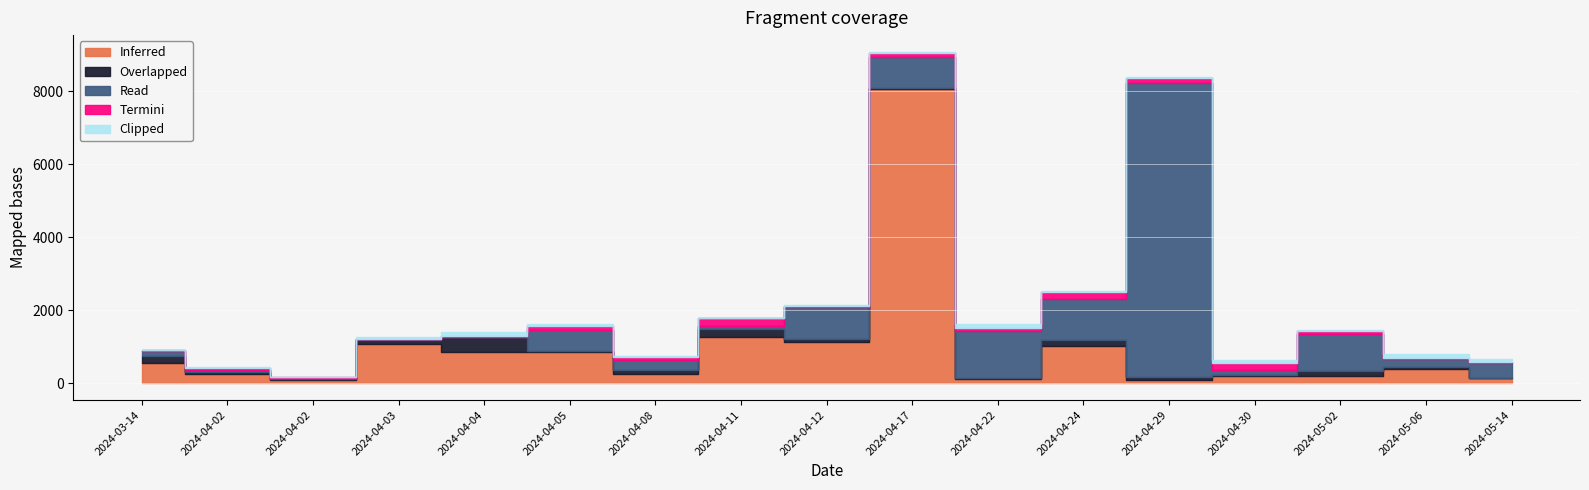

Where is the first local minimum for Overlapped?

2024-04-02